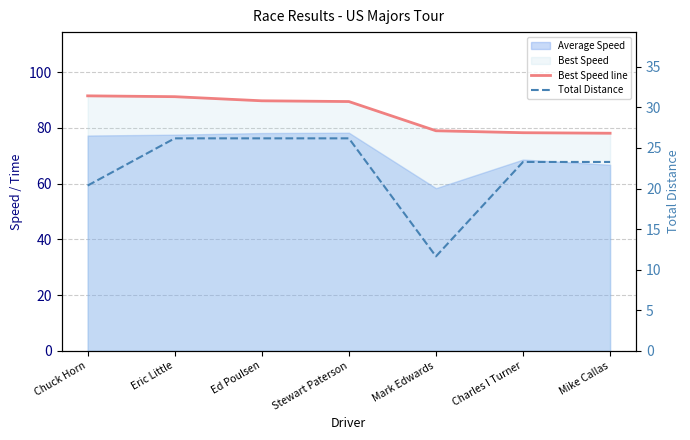

Reading right to left, list all the values displayed in this chart.

Best Speed line: 78.1	78.3	79.0	89.5	89.7	91.2	91.5
Total Distance: 23.3	23.3	11.6	26.2	26.2	26.2	20.4